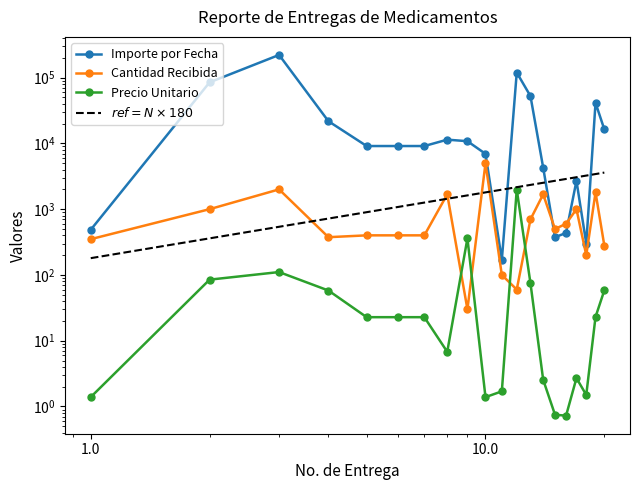

What are all the series names shown in the legend?

Importe por Fecha, Cantidad Recibida, Precio Unitario, $ref = N \times 180$